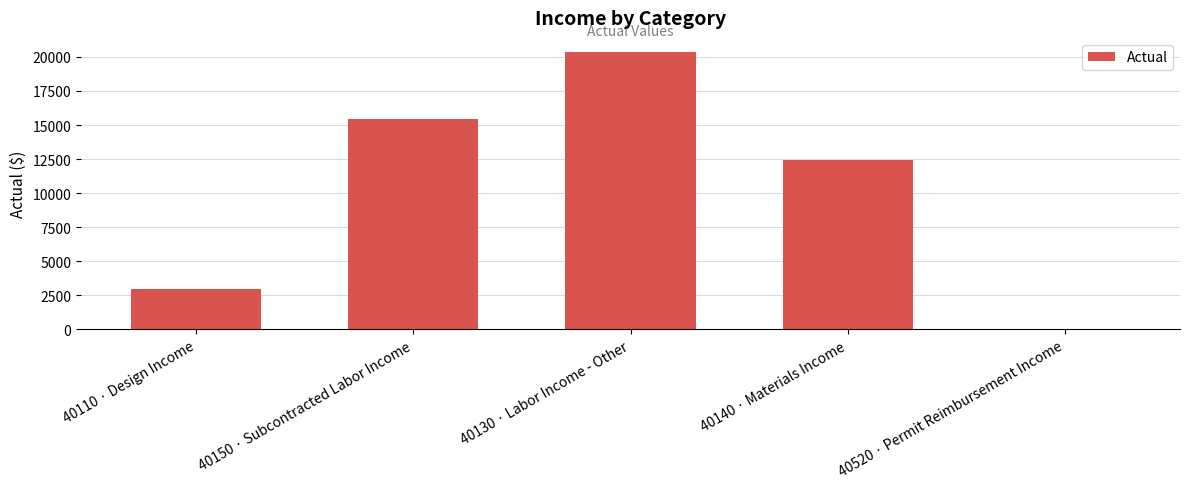

True or false: the data shows 20110.9 at 40150 · Subcontracted Labor Income.

False